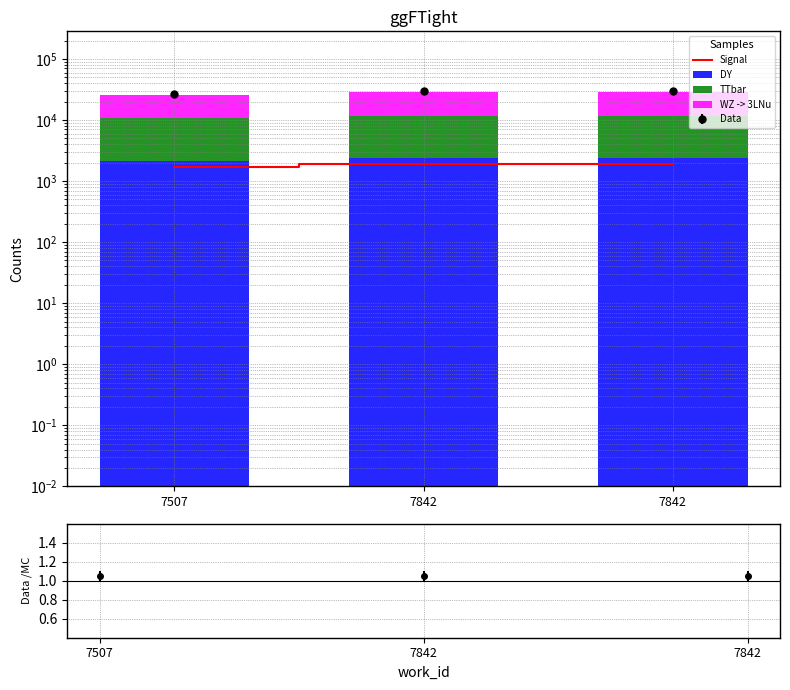

Where is Signal nearest to the value 1806?

7507